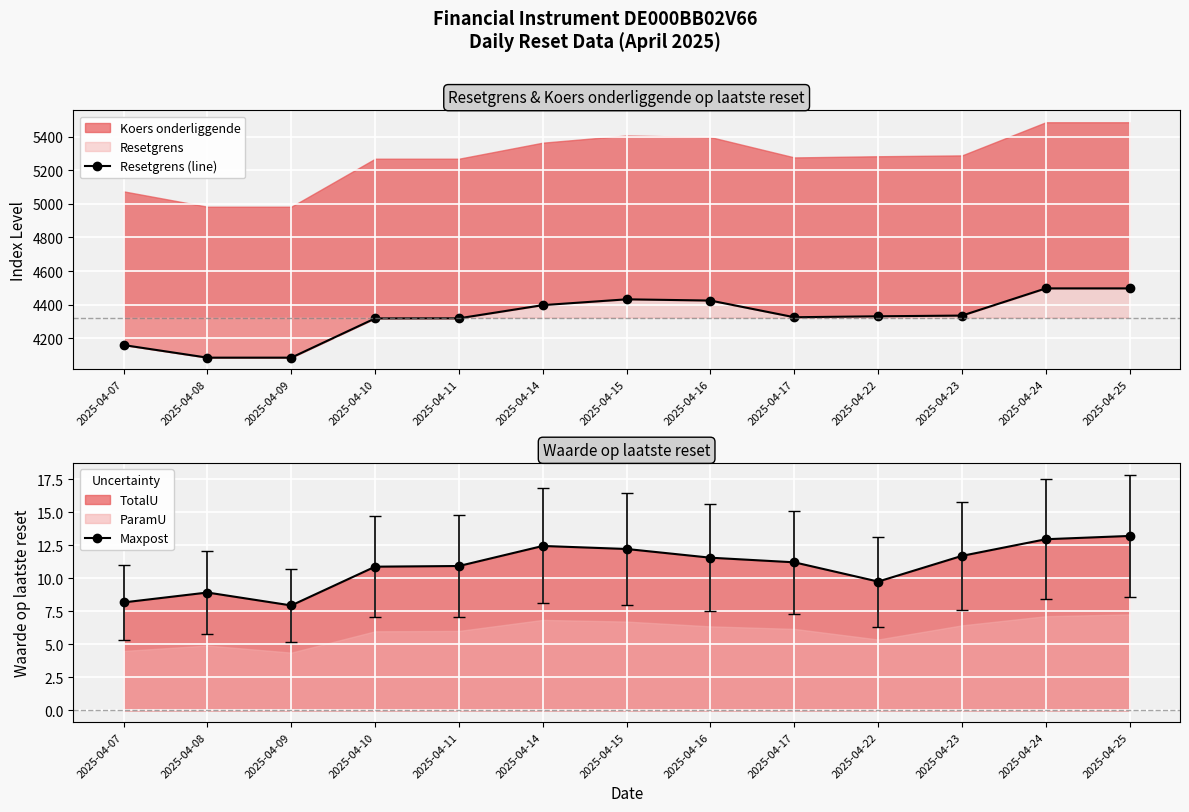

What is the sum of the Resetgrens (line) values at 2025-04-09 and 2025-04-24?

8583.3